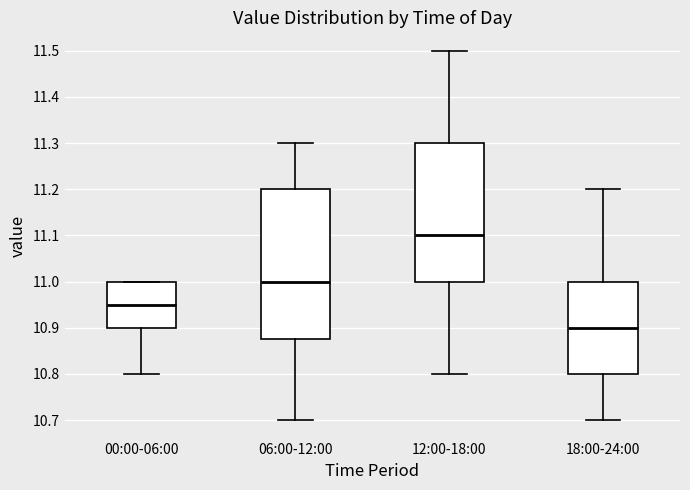

Which box is the tallest, from its lower edge to its upper edge?

06:00-12:00